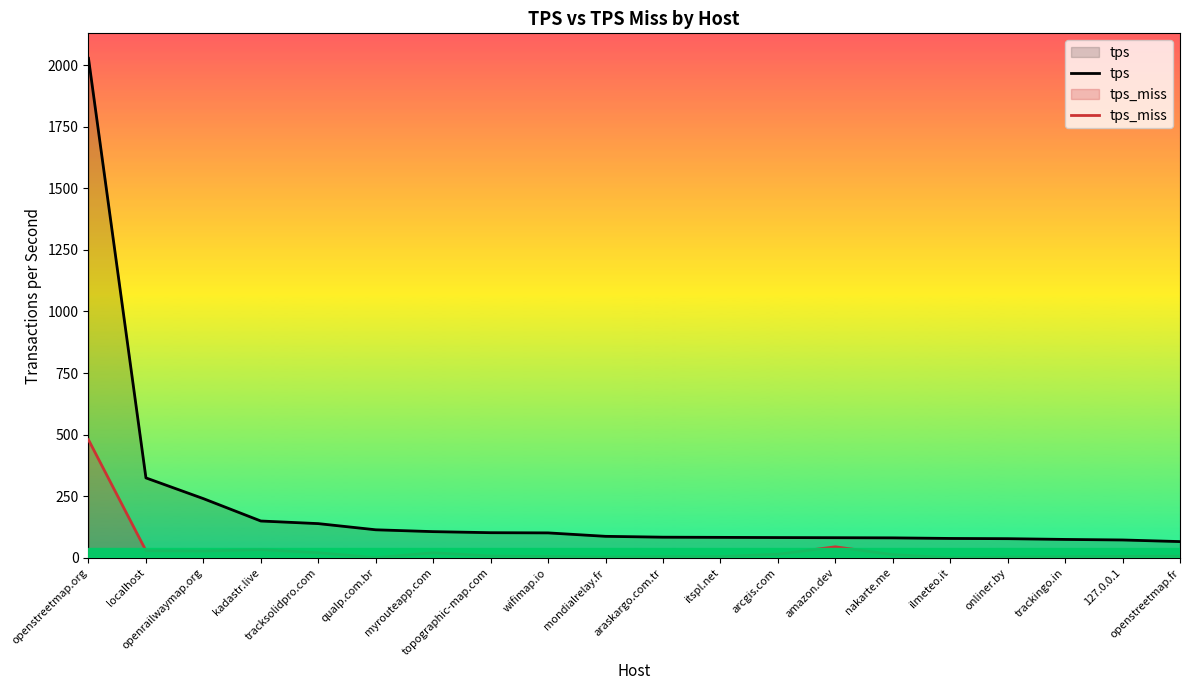

At which category is the sum across all series the highest?

openstreetmap.org